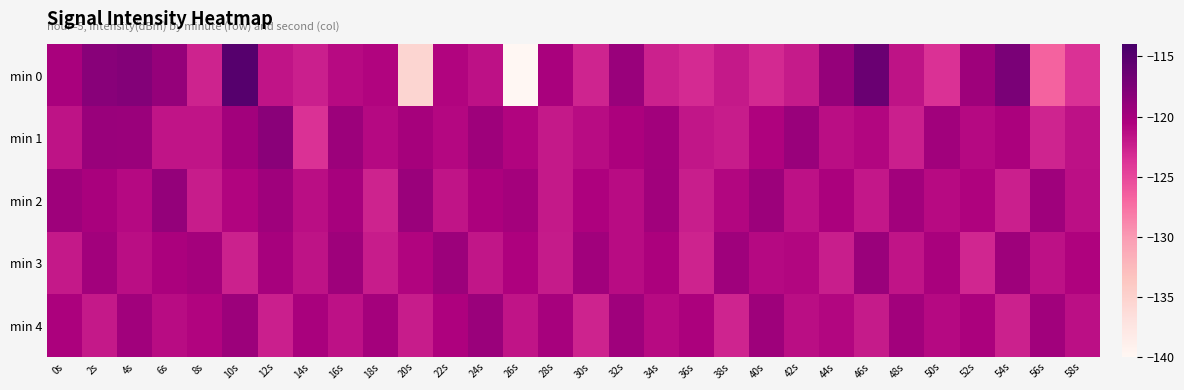

Which series has the widest spread of values?

min 0